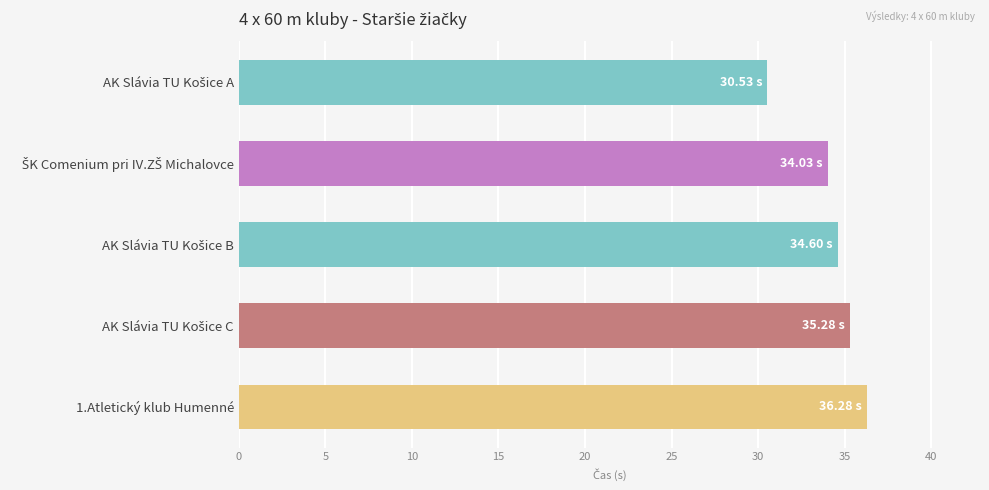

What is the average value?

34.1